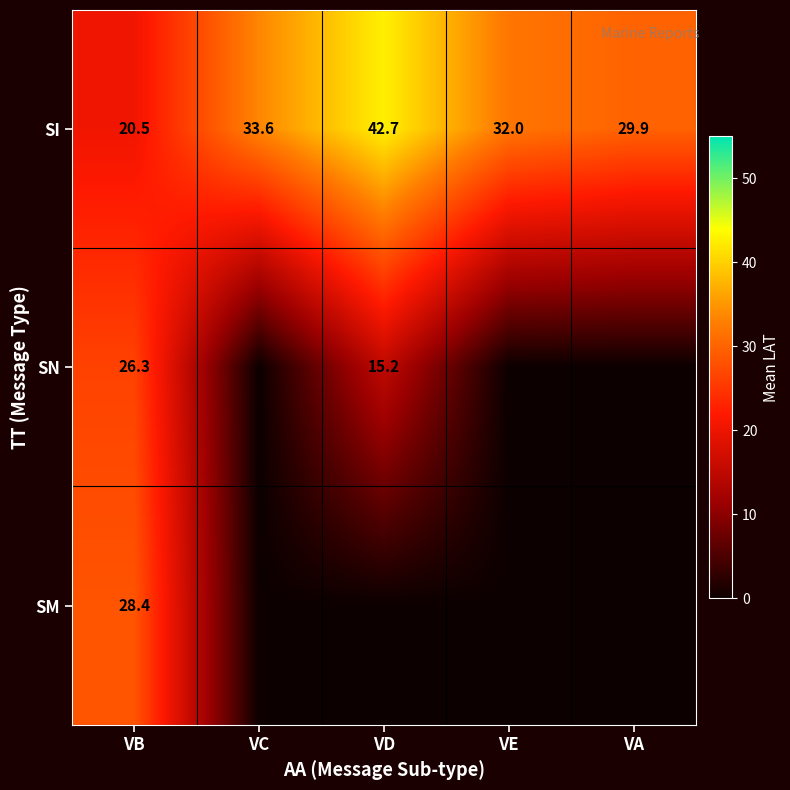

How many values in the SI series are below 32?

2